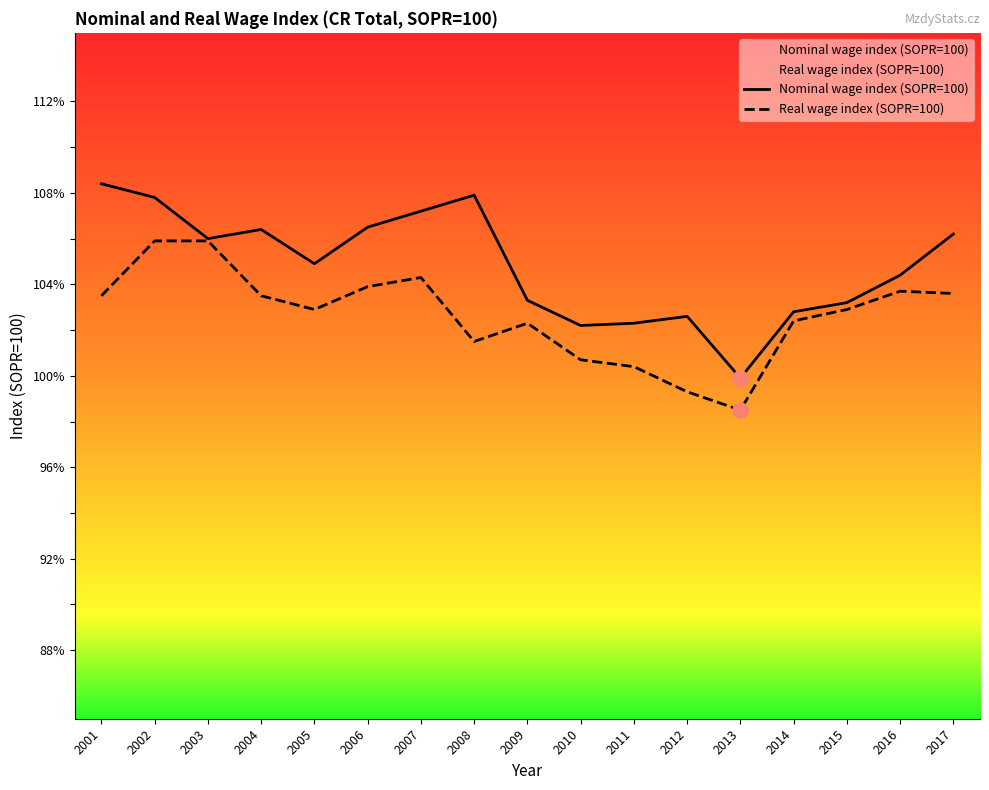

Which series reaches the maximum Y coordinate?

Nominal wage index (SOPR=100)